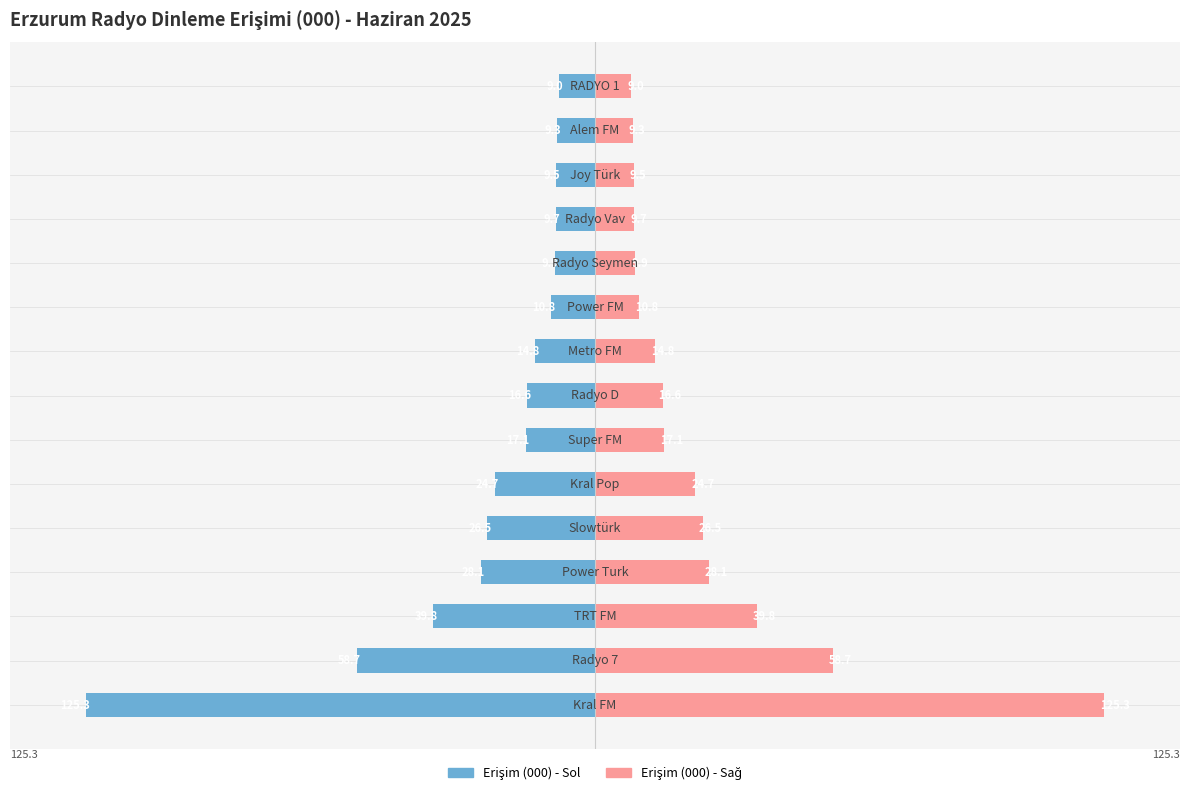

Between 11 and 13, which is larger?

13